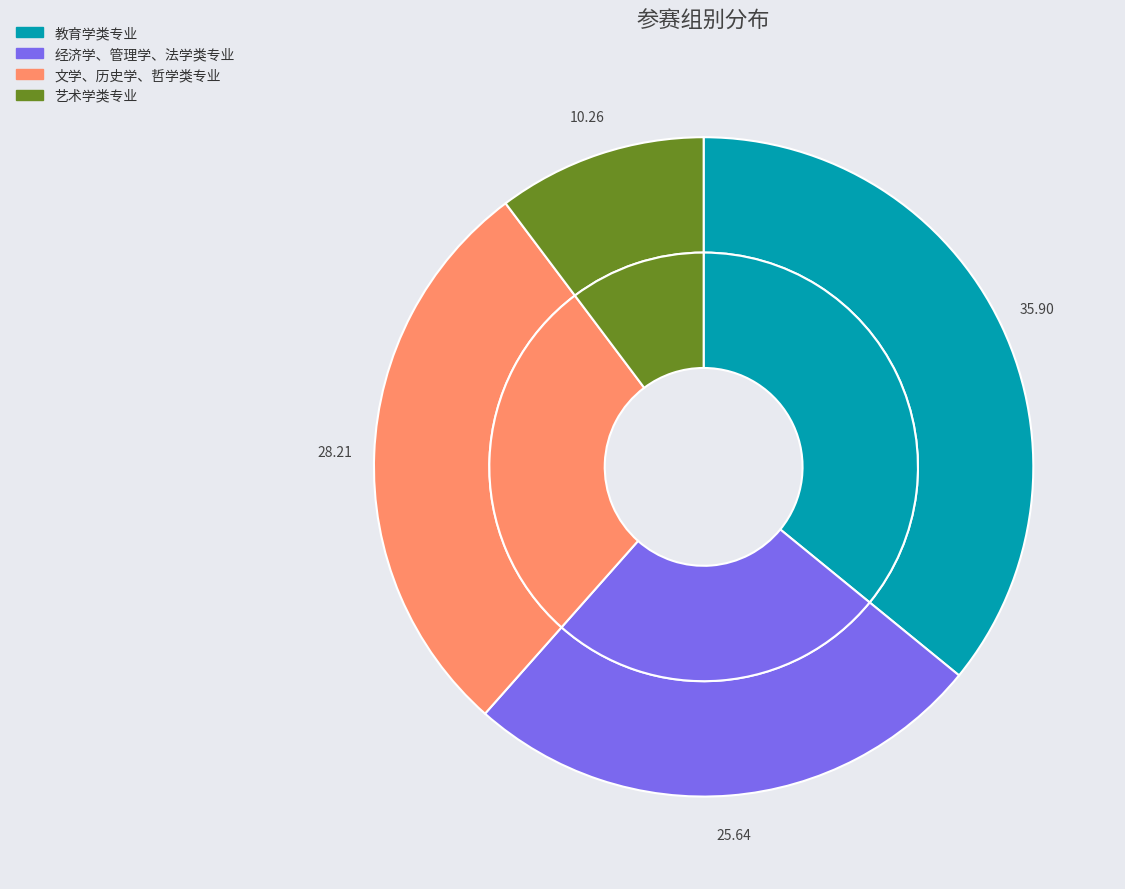

Between 文学、历史学、哲学类专业 and 教育学类专业, which is larger?

教育学类专业